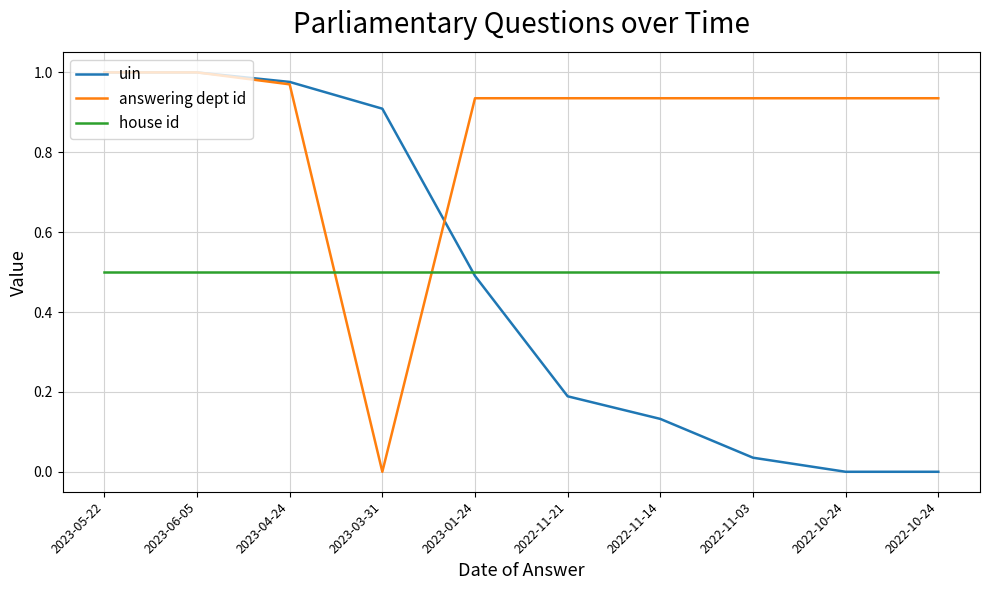

Does the chart have visible grid lines?

Yes